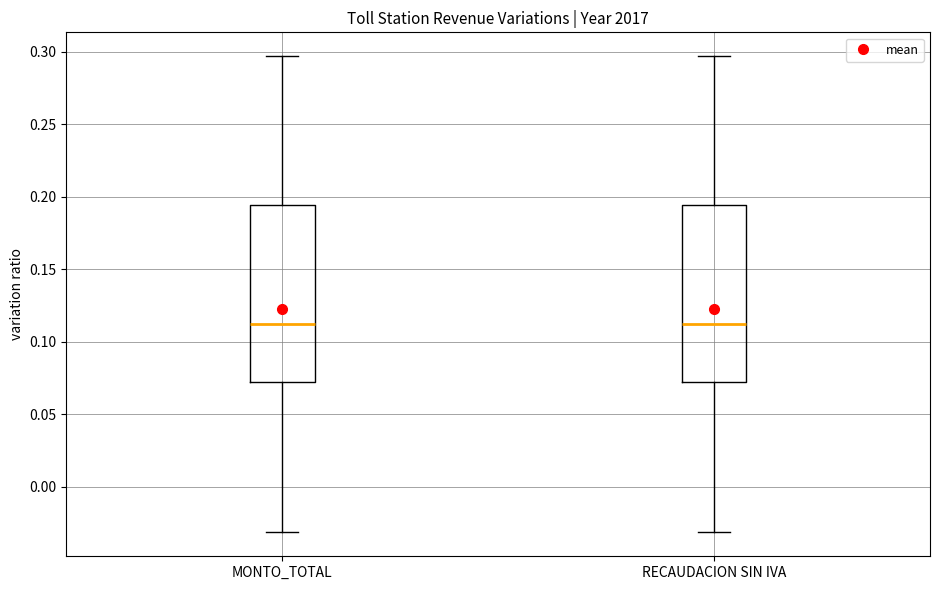

Where is the lower edge of the box for RECAUDACION SIN IVA on the y-axis? The values are not printed on the chart, so give them approximately, as read against the axis.

0.070